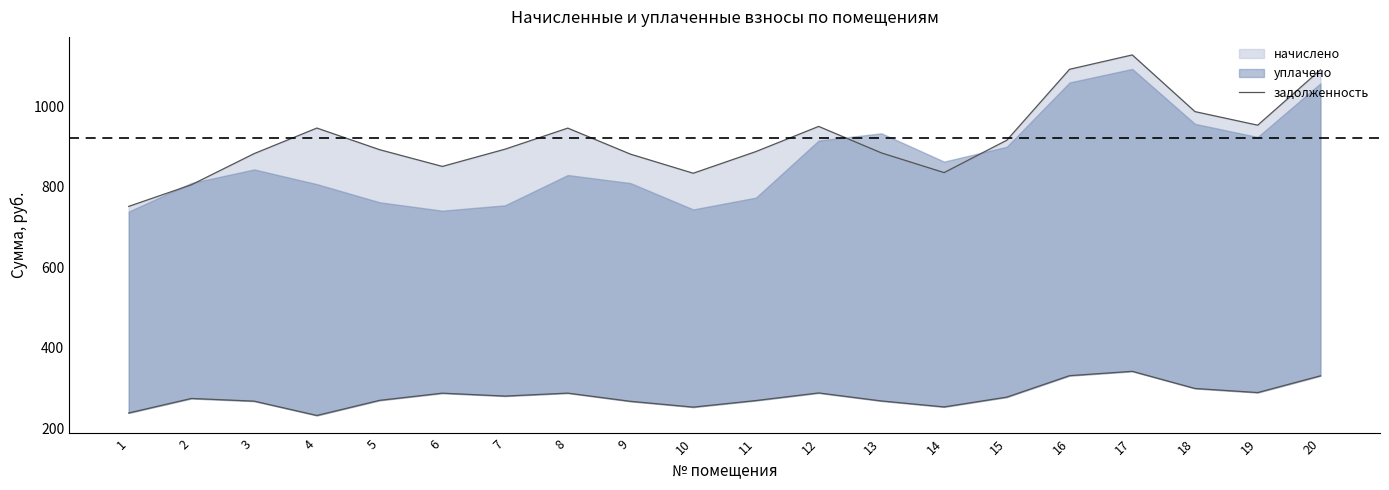

True or false: the data shows 1584.8 at 19.

False